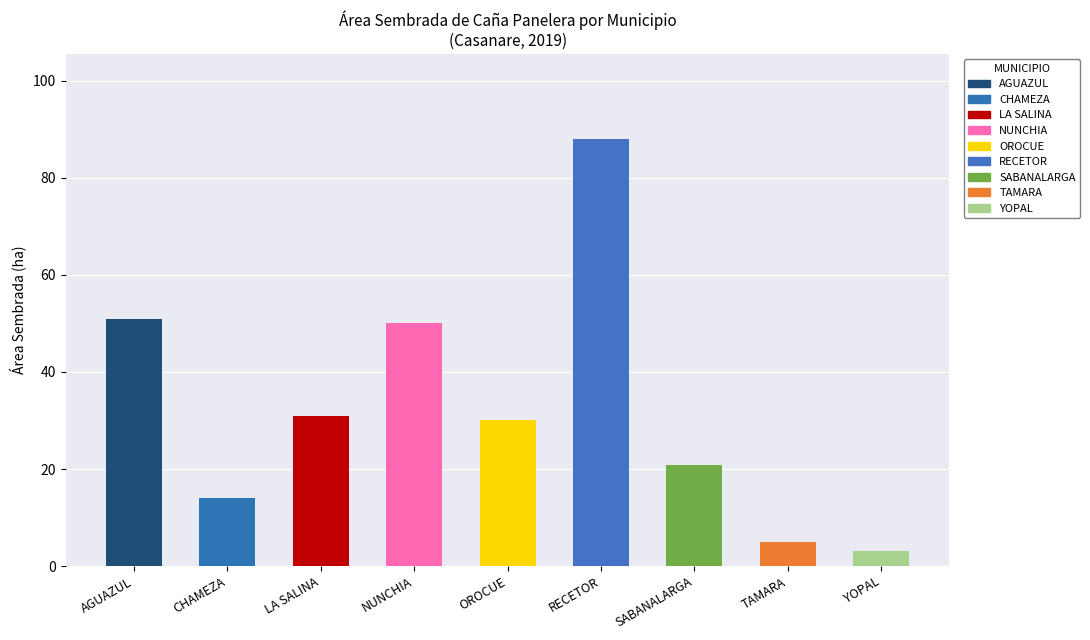

Count the number of categories in the chart.

9